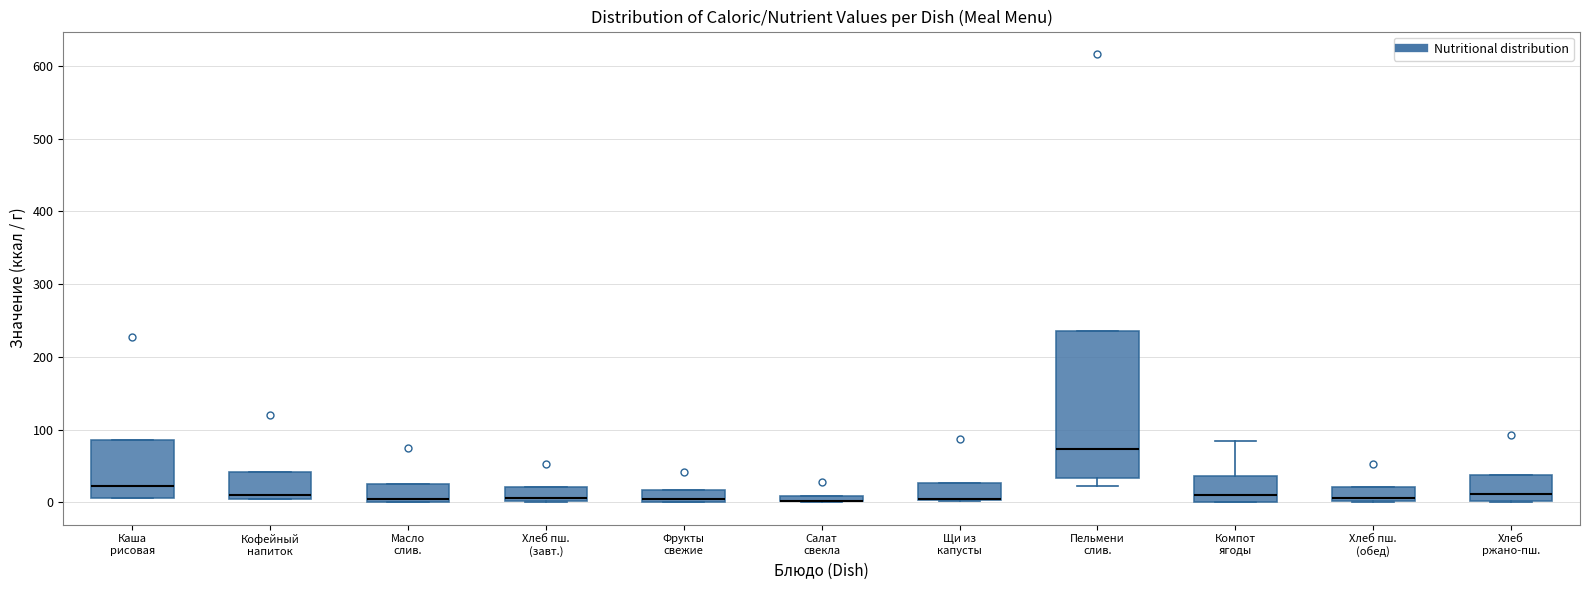

Where does the upper whisker of the box for Компот ягоды end on the y-axis? The values are not printed on the chart, so give them approximately, as read against the axis.

80